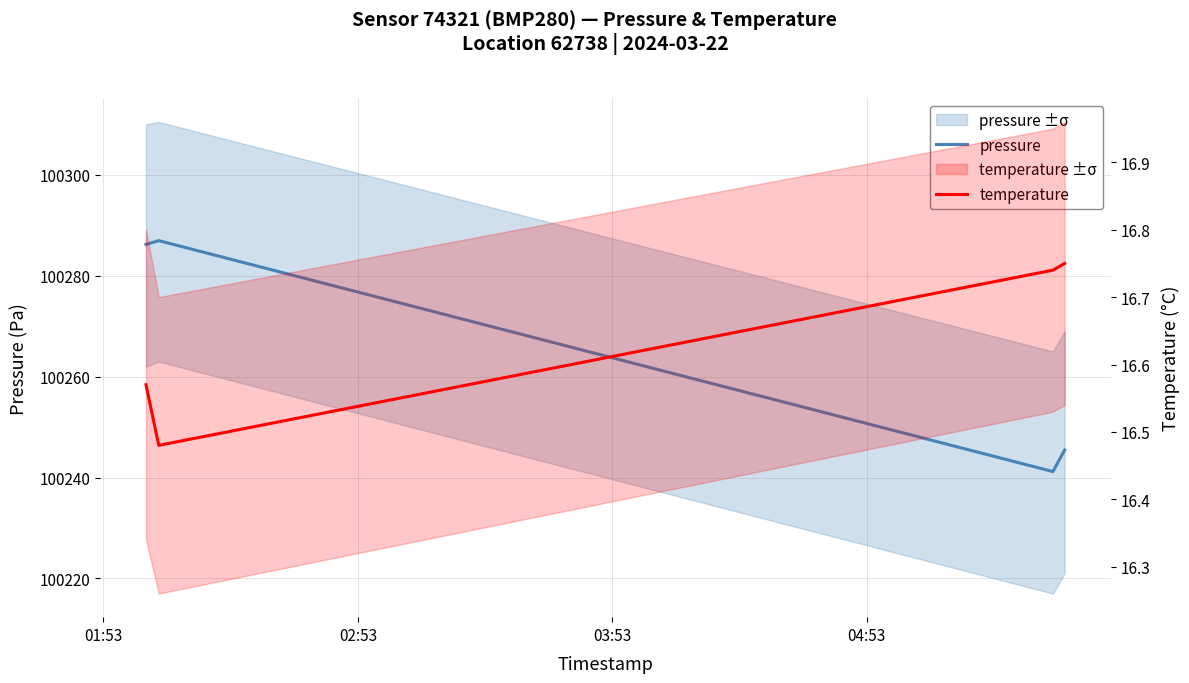

What is the value of the pressure point at the 2nd from the left?

100287.0